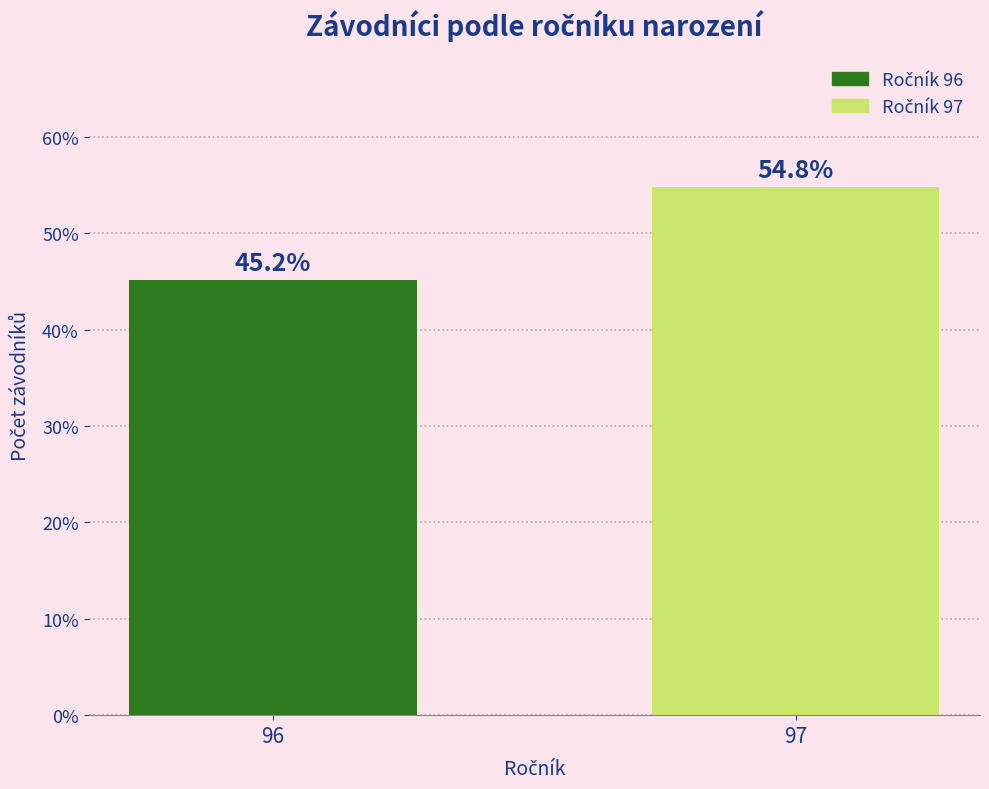

Reading left to right, extract all data points from this chart.

96=45.2	97=54.8